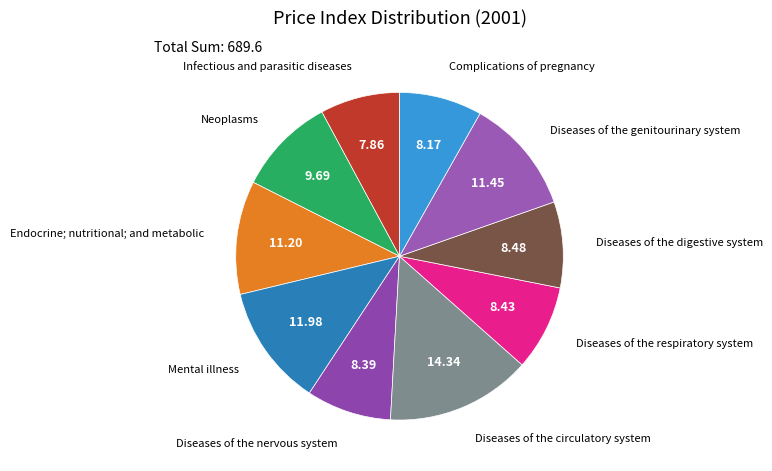

How many segments does this pie chart have?

10